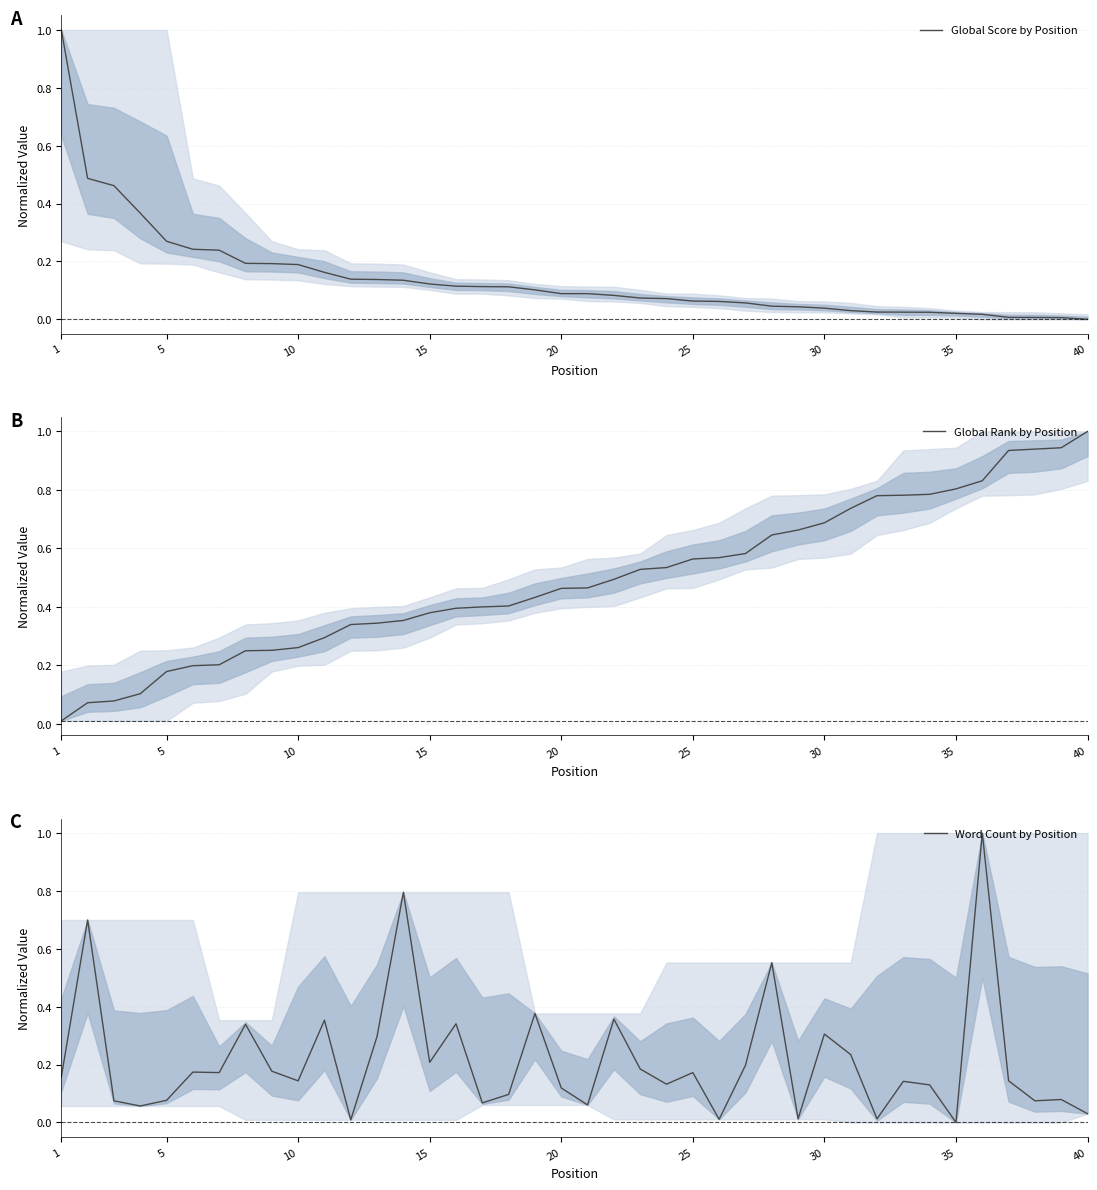

Is this an area chart (filled region under the line)?

No